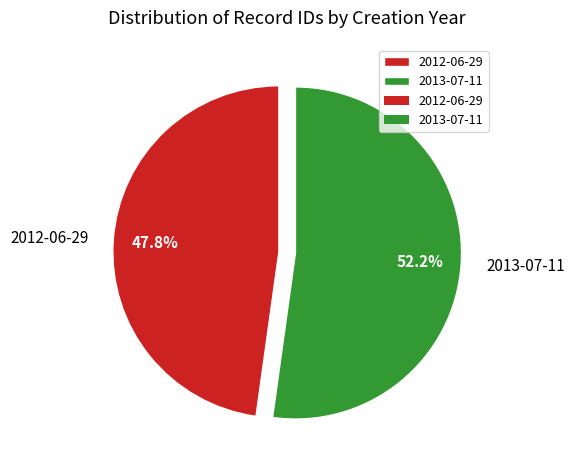

Between 2013-07-11 and 2012-06-29, which is larger?

2013-07-11